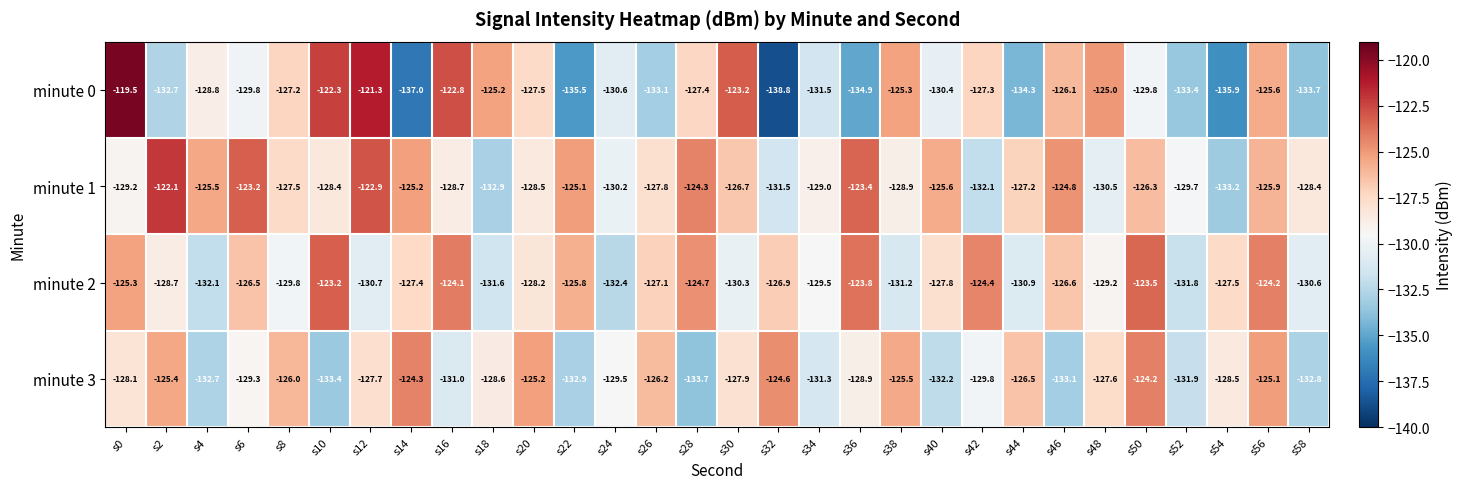

Is the value of minute 3 at s38 greater than the value of minute 0 at s58?

Yes